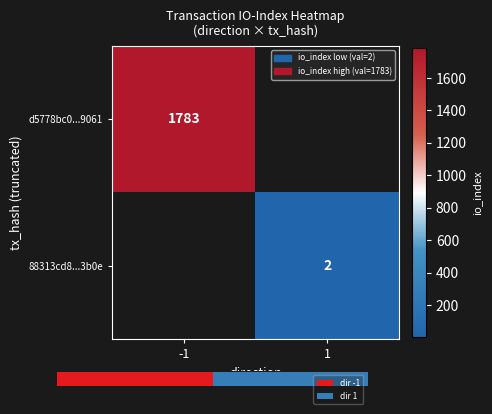

The d5778bc0...9061 series shows 474 at -1. True or false?

False